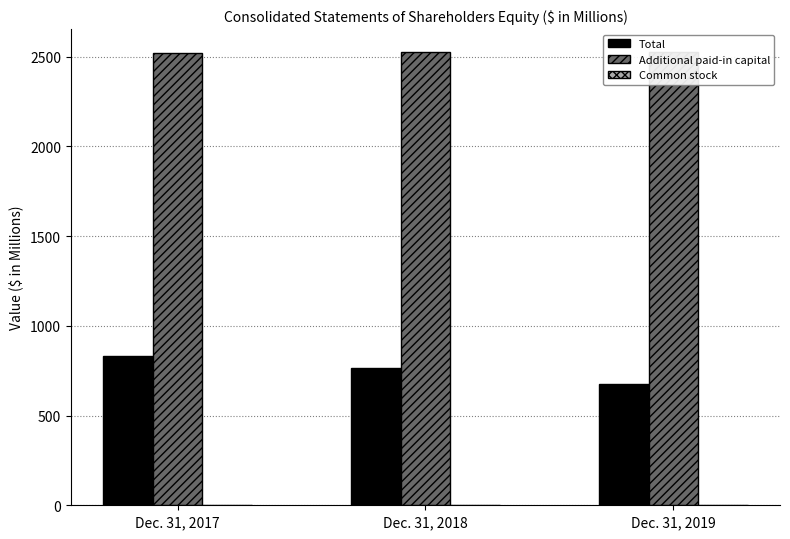

Is it true that Total equals 541.3 at Dec. 31, 2017?

False